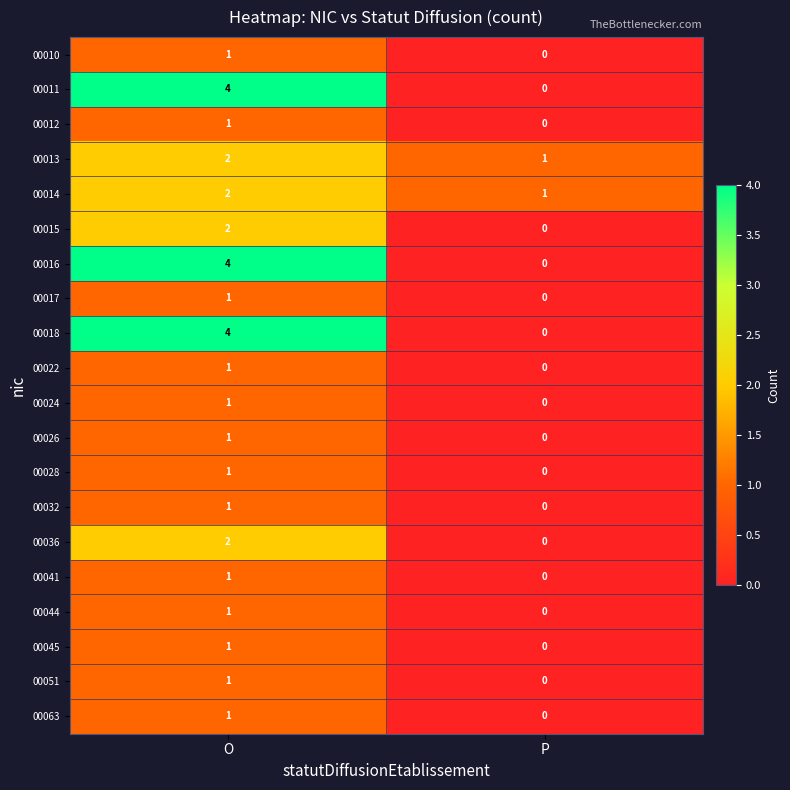

At which category does the chart reach its minimum across all series?

P